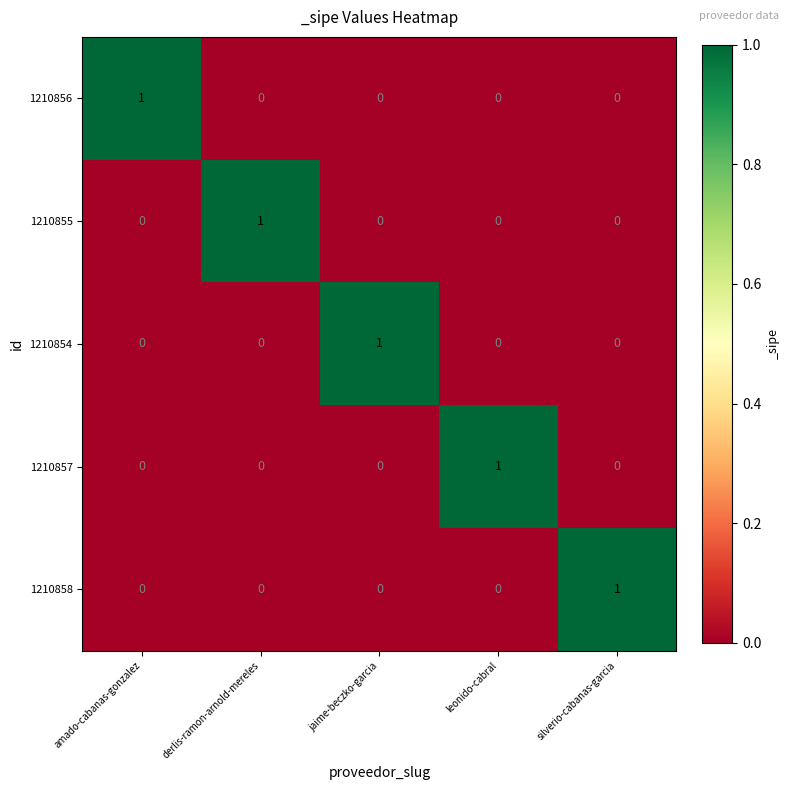

Is it true that 1210858 equals 1 at derlis-ramon-arnold-mereles?

False